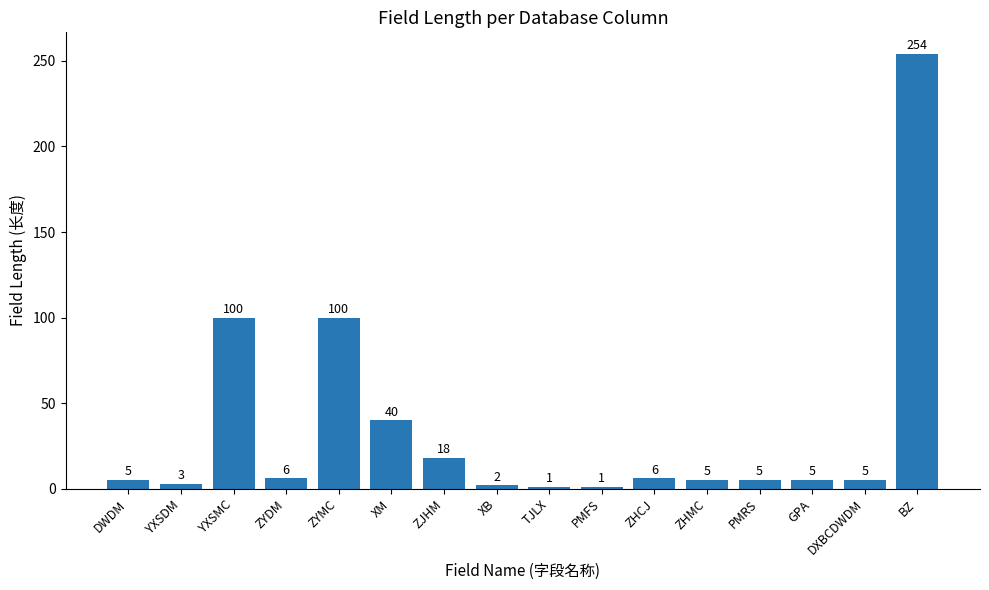

Which has a higher value, PMFS or XB?

XB